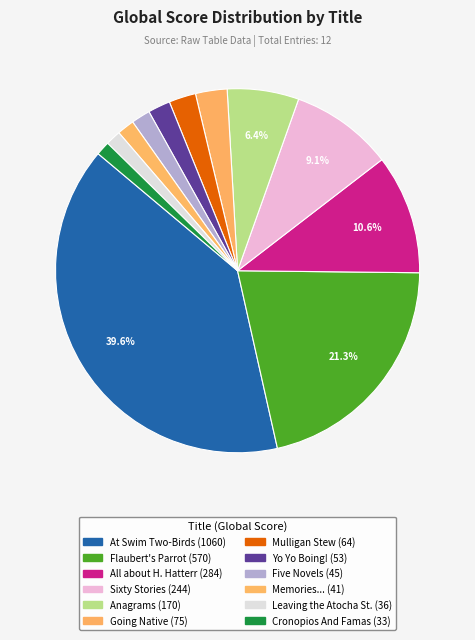

How many segments does this pie chart have?

12